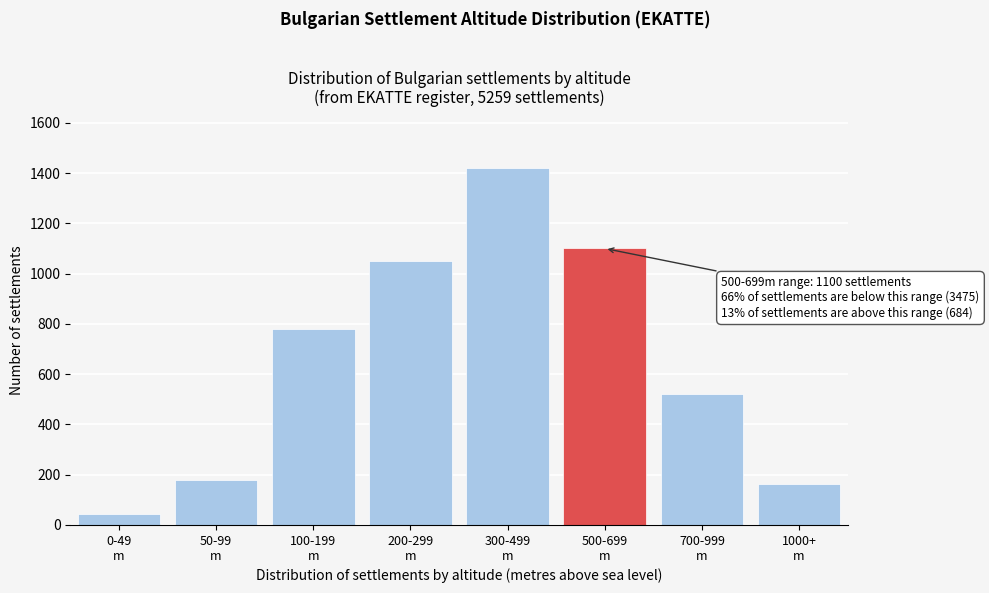

Reading right to left, extract all data points from this chart.

164	520	1100	1420	1050	780	180	45